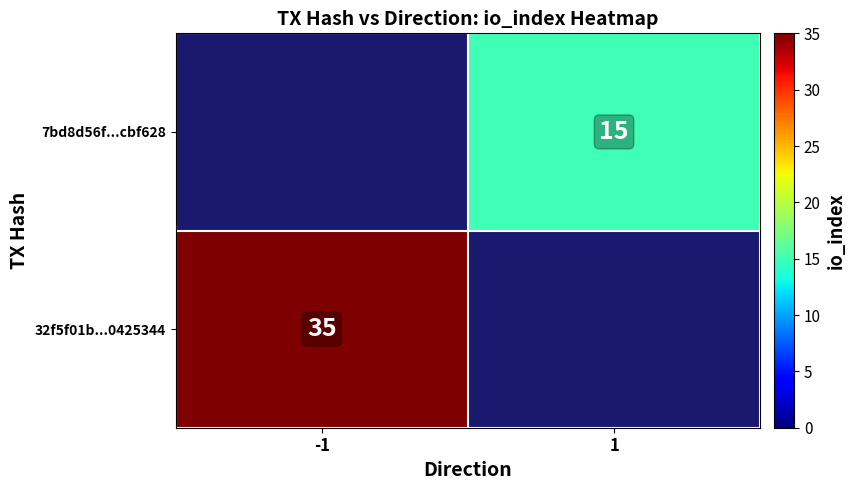

Is it true that 7bd8d56f...cbf628 equals 15 at 1?

True